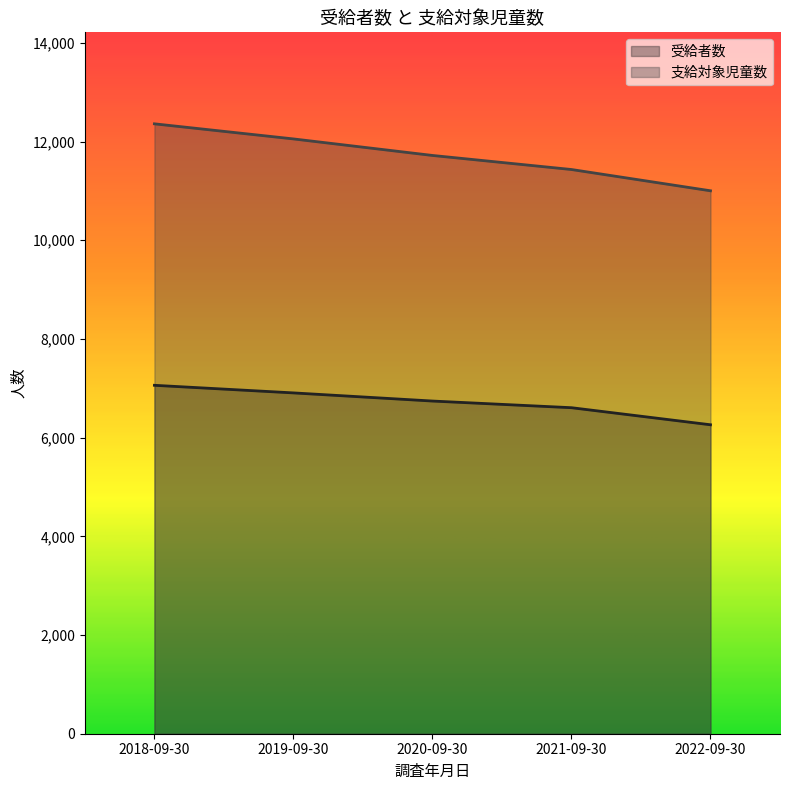

Between 2018-09-30 and 2019-09-30, which series saw the biggest shift?

支給対象児童数